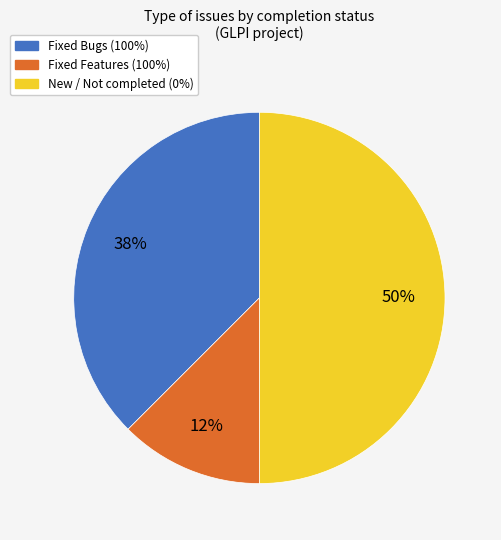

What is the largest slice in the pie chart?

New / Not completed (0%)